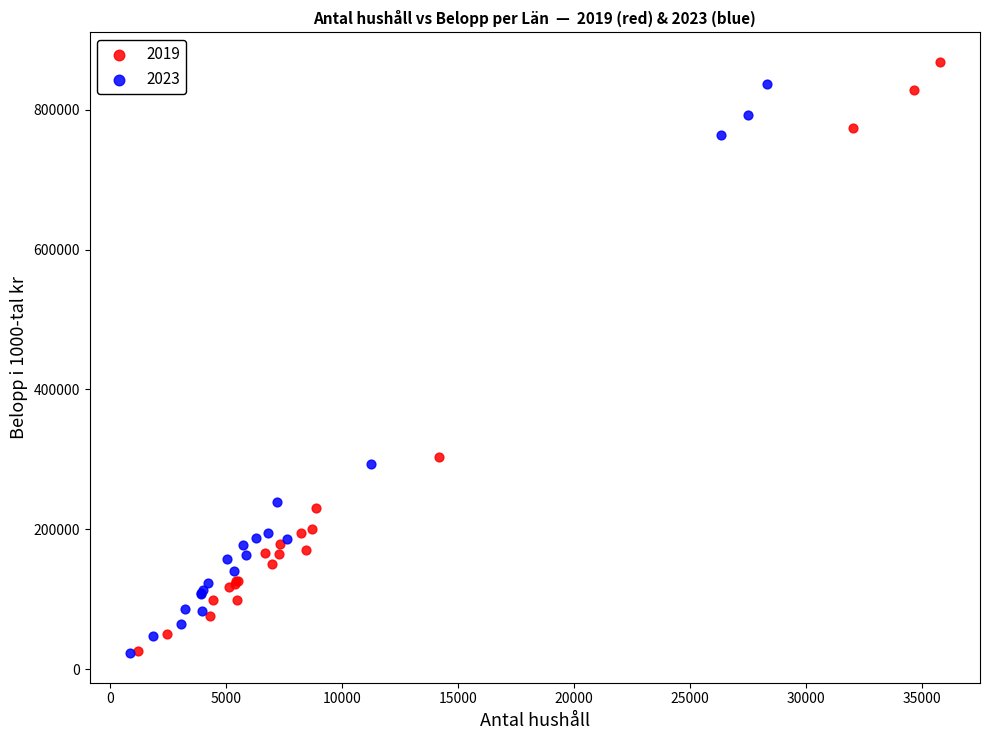

Which series contains the highest Y value?

2019